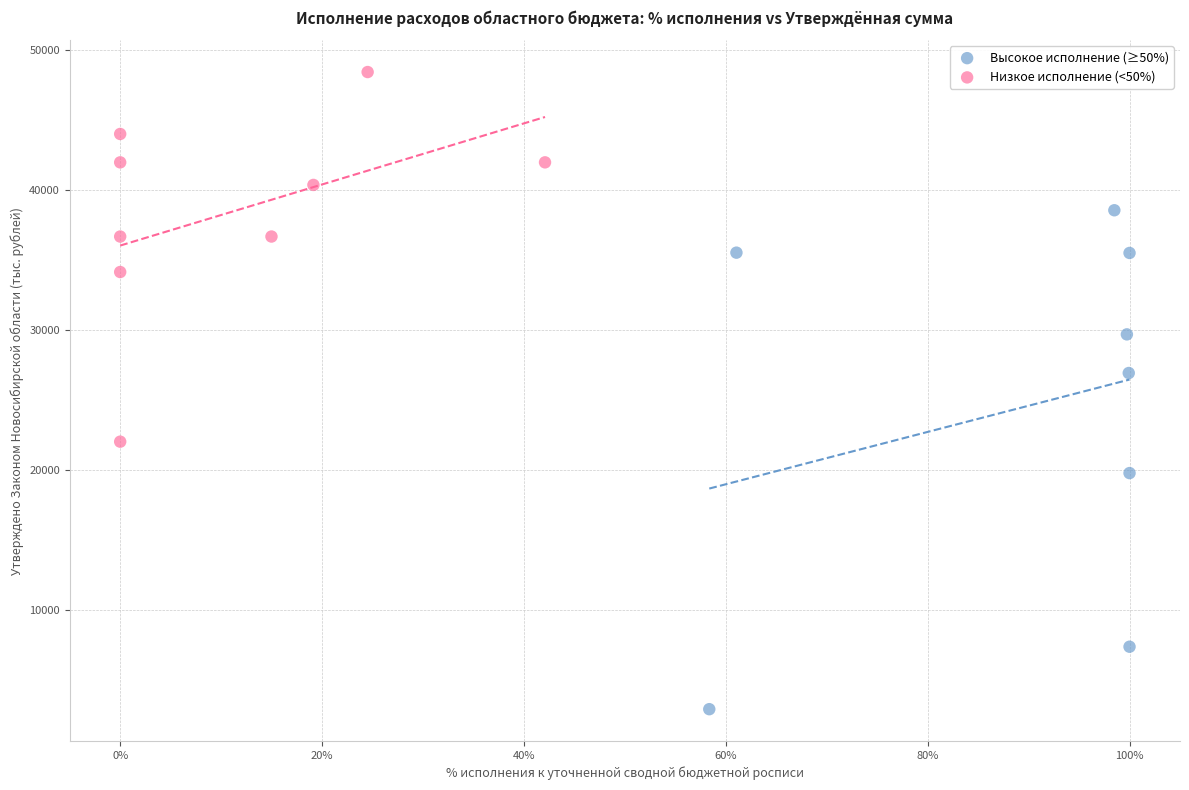

Which series reaches the minimum Y coordinate?

Высокое исполнение (≥50%)